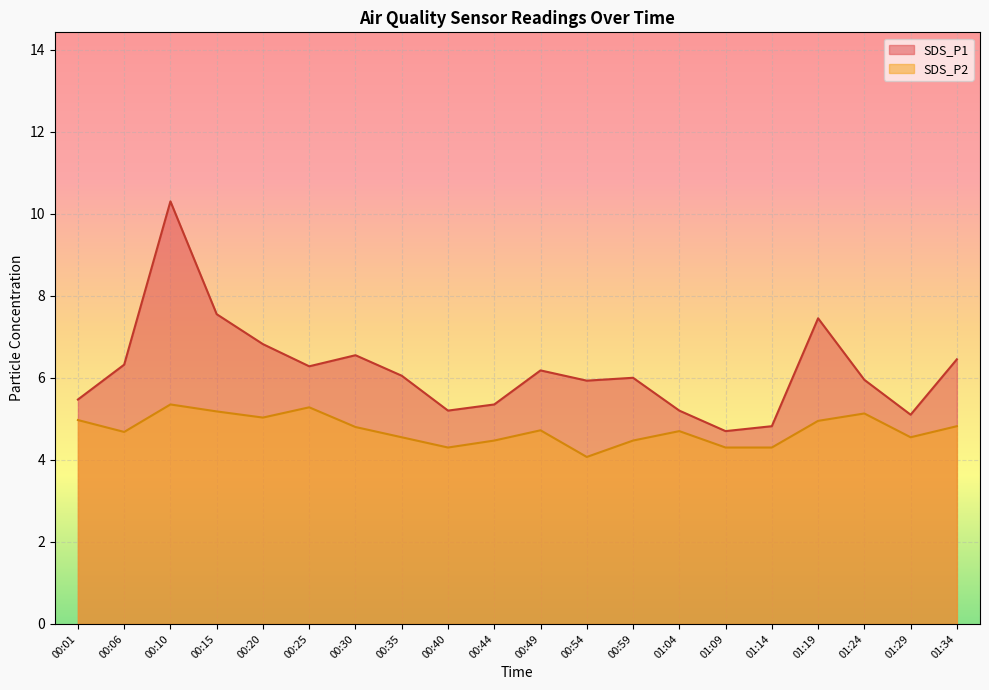

Which series changed the most between 00:10 and 01:09?

SDS_P1